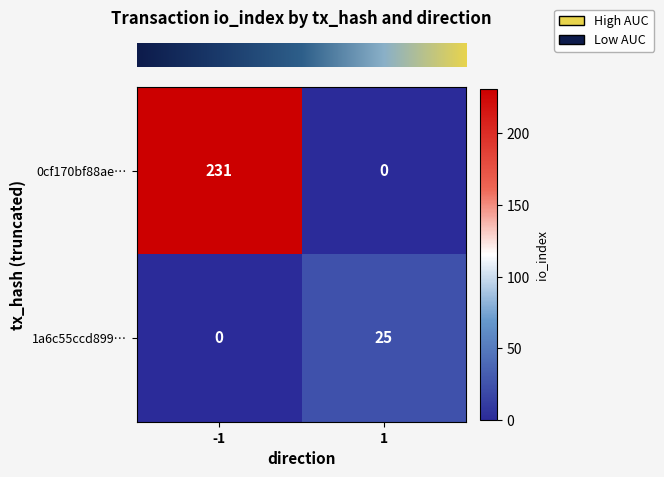

At -1, list the series in order from smallest to largest.

1a6c55ccd899…, 0cf170bf88ae…